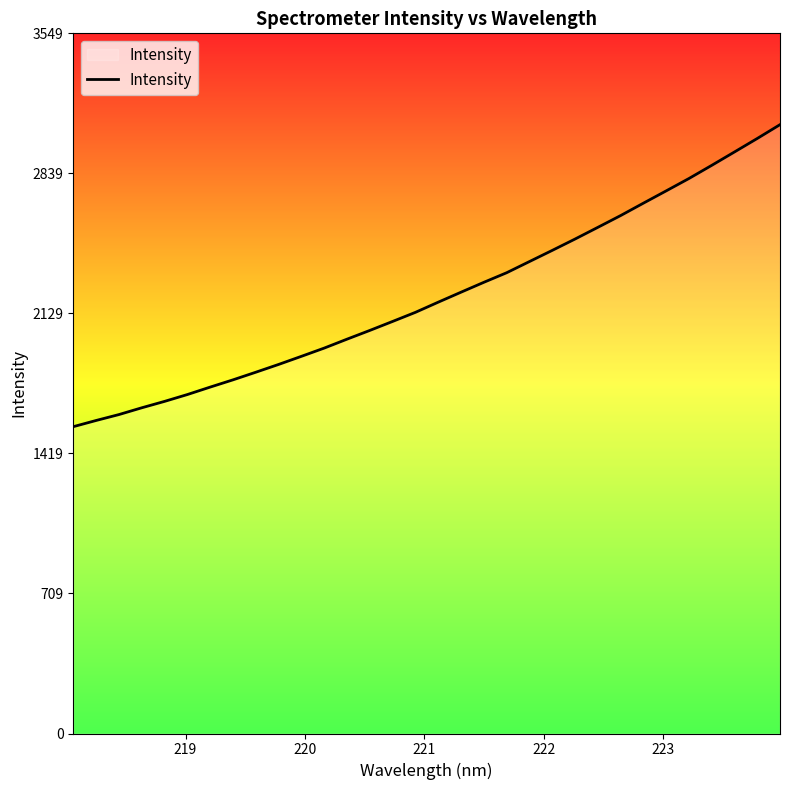

What is the maximum value shown in the chart?

3086.6